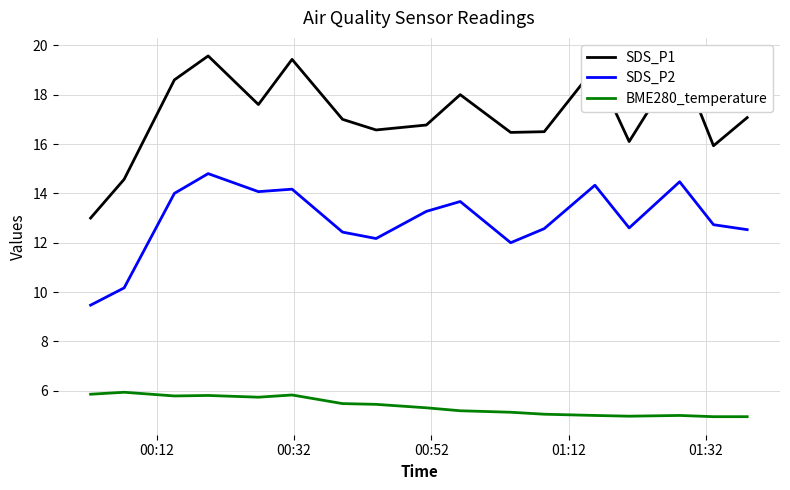

True or false: BME280_temperature and SDS_P2 cross at least once.

False